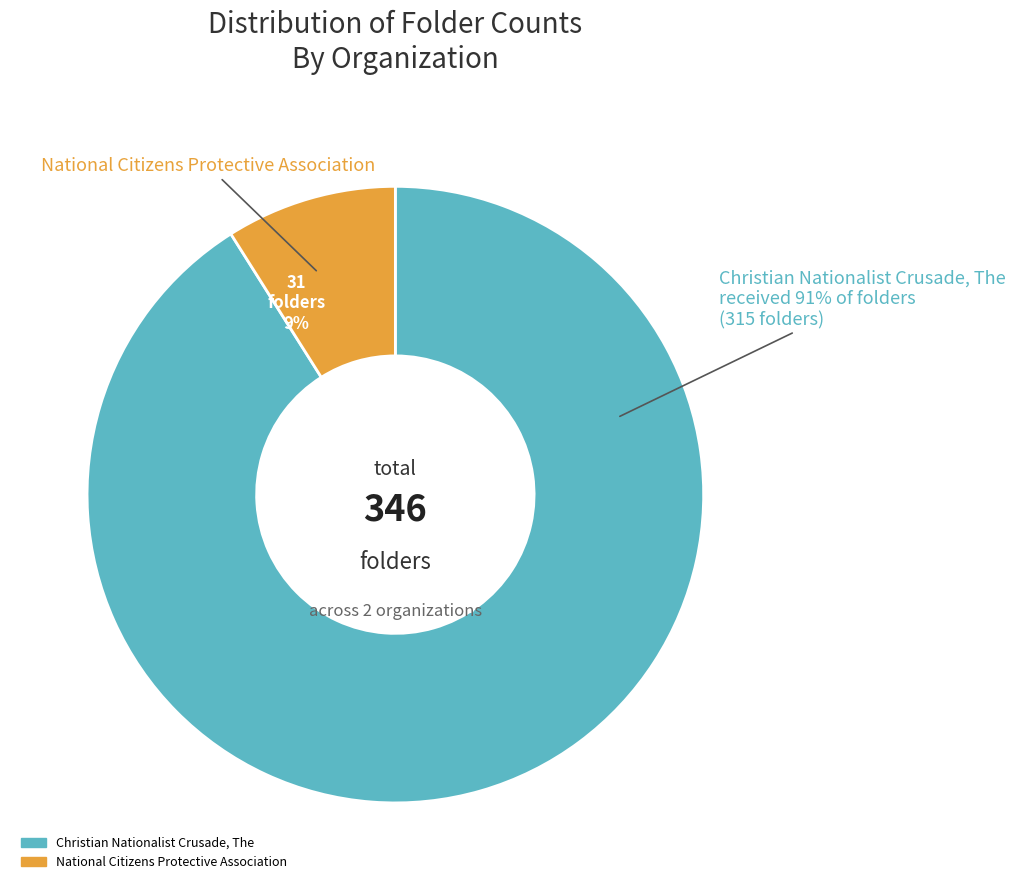

To the nearest percent, what is the difference between the largest and smallest slice percentages?

82%